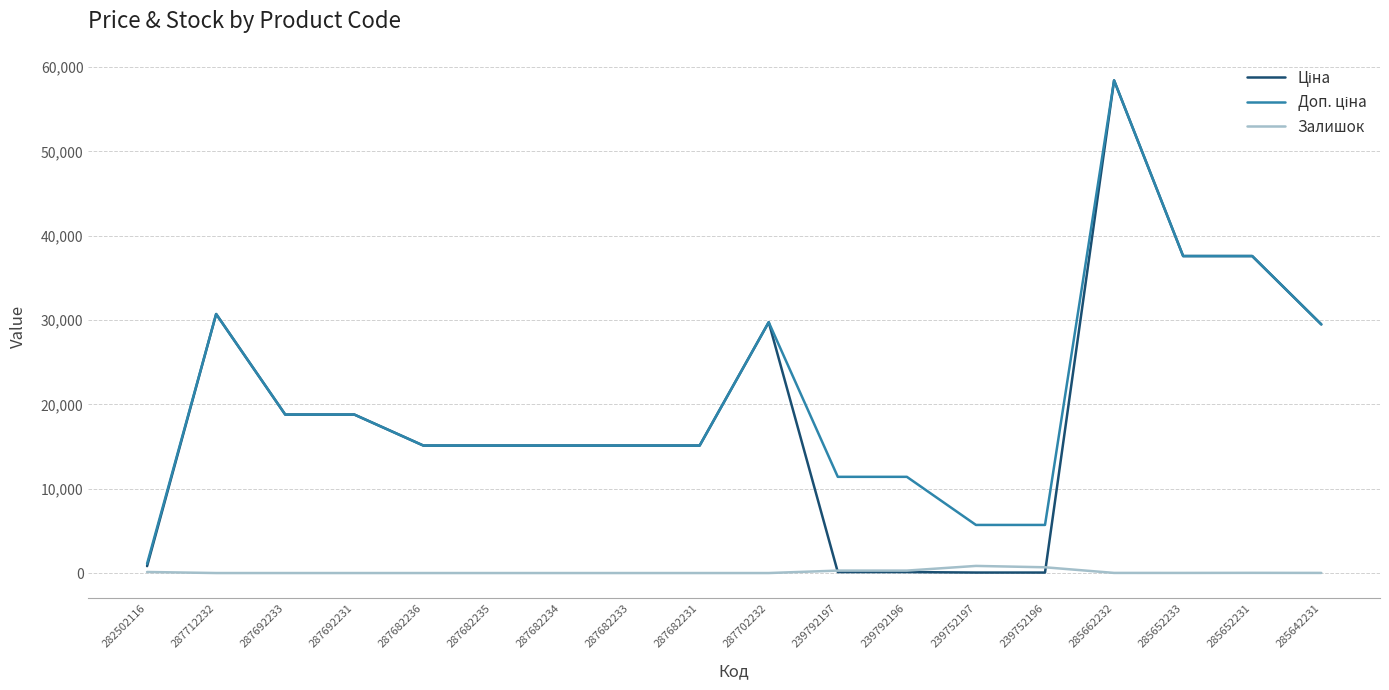

What is the spread (max minus min) of values at 287682231?

15120.0